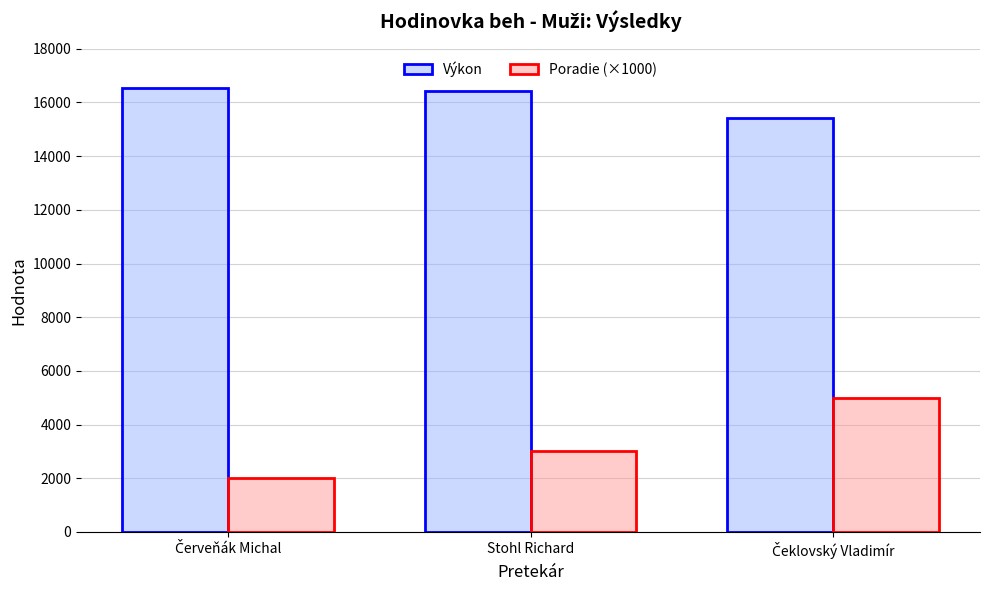

Reading left to right, transcribe all the data shown in this chart.

Výkon: 16523	16427	15435
Poradie (×1000): 2000	3000	5000